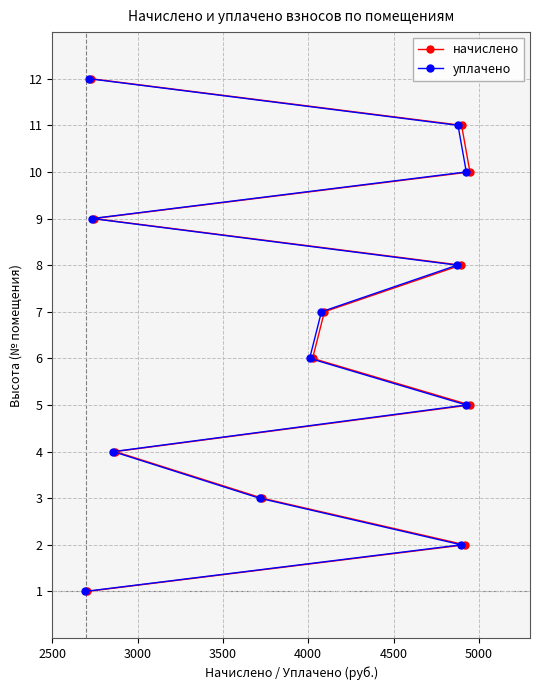

True or false: начислено and уплачено cross at least once.

False